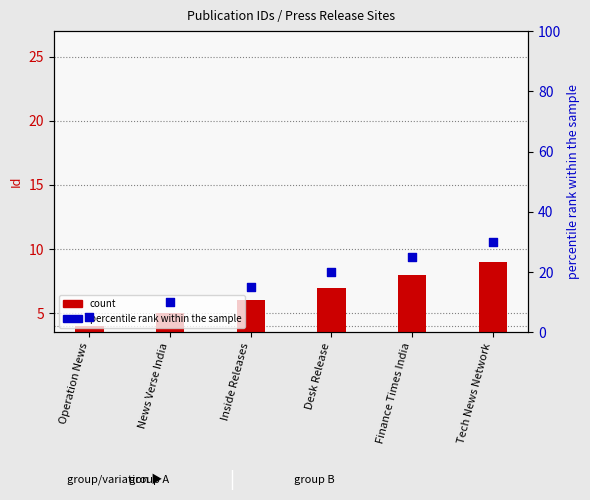

What are all the series names shown in the legend?

Id (count), percentile rank within the sample